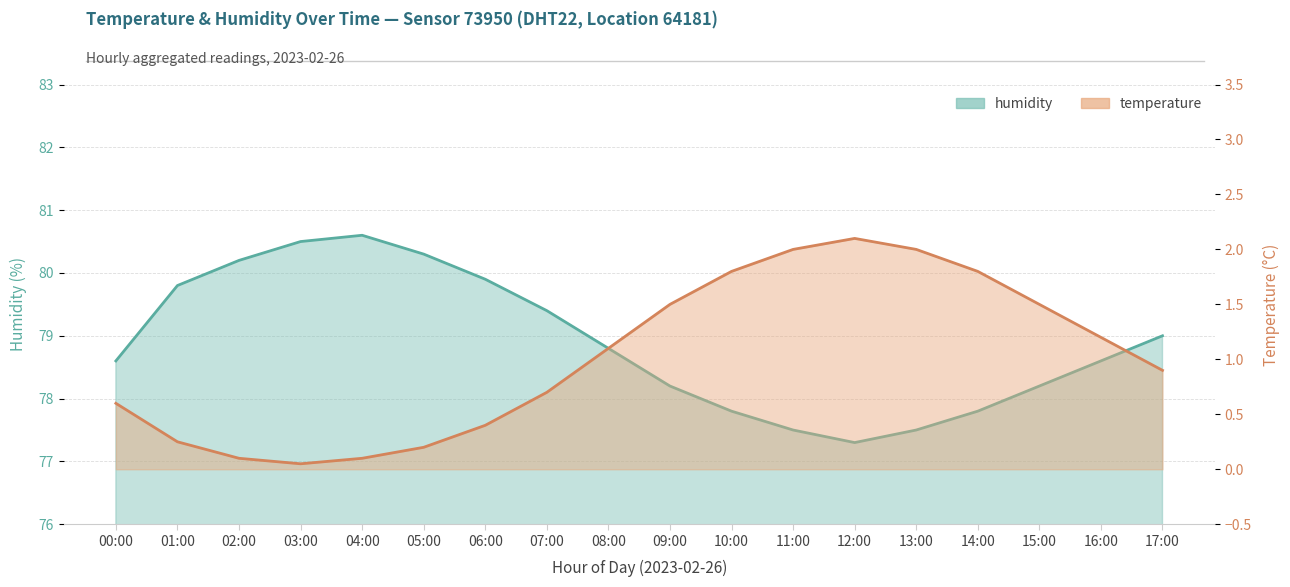

What is the smallest value displayed?

0.1